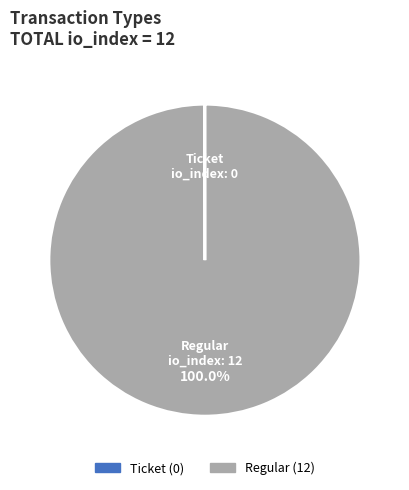

Does any single category account for the majority?

Yes